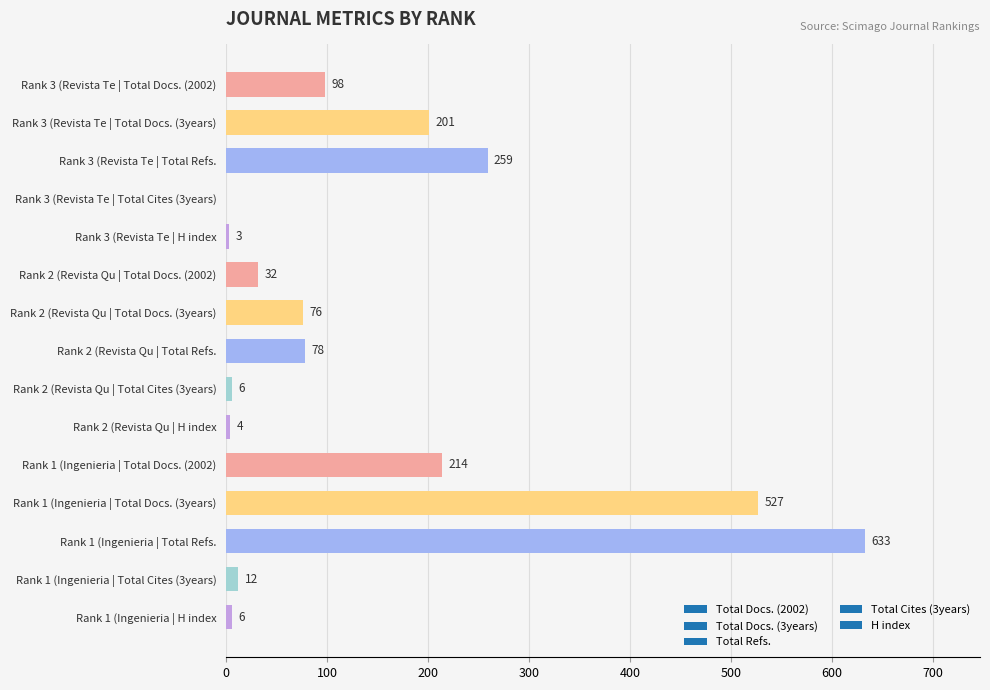

What is the change in value from Rank 3 (Revista Te | H index to Rank 2 (Revista Qu | Total Docs. (3years)?

+73